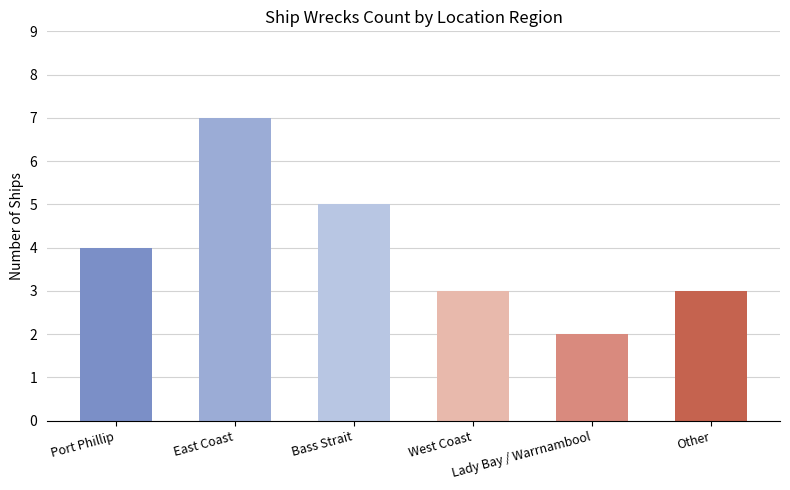

What value does the data have at Other?

3